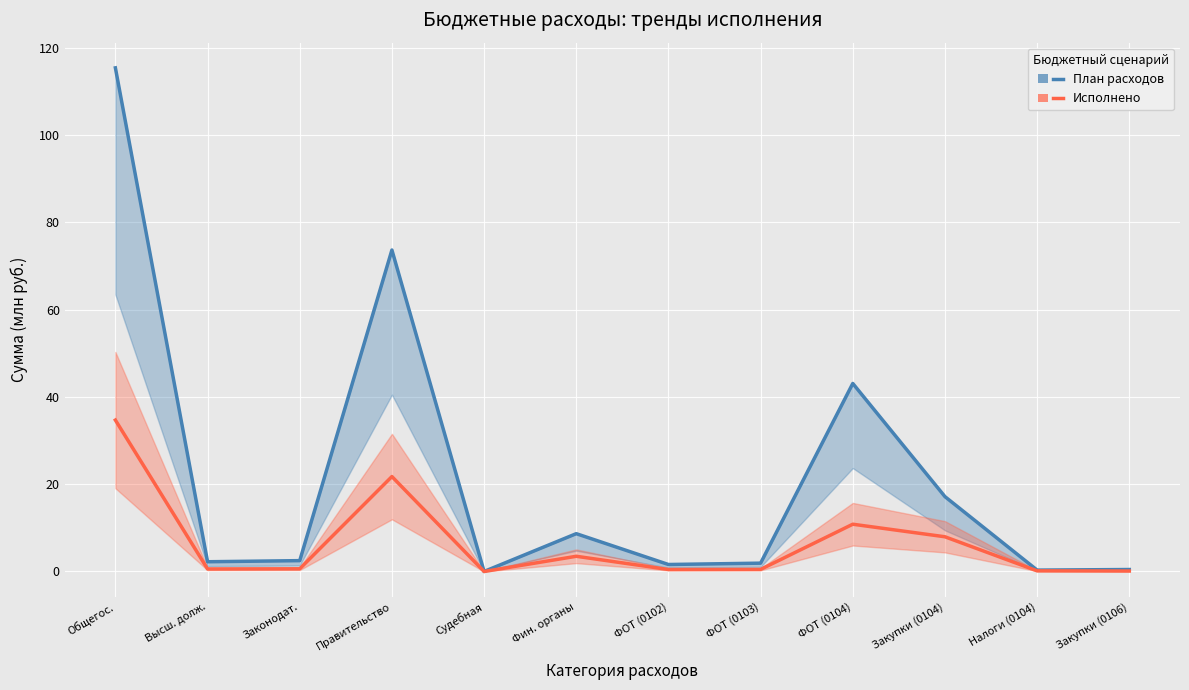

What is the value of the Исполнено point at the 3rd from the left?

0.6